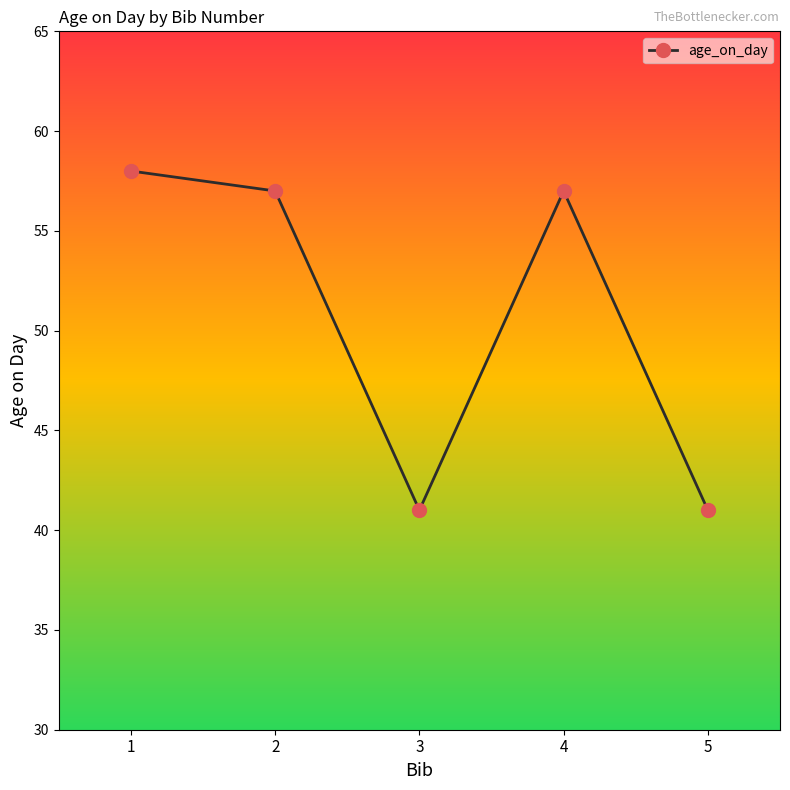

What is the difference between the values at 3 and 1?

17